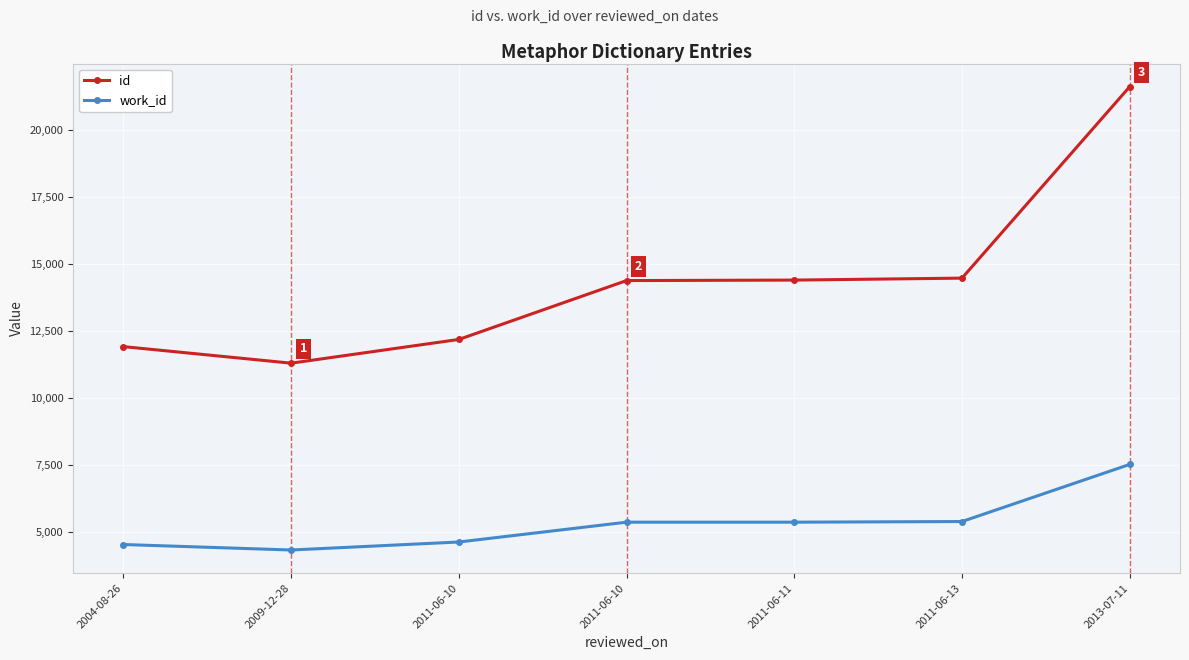

How many distinct data groups are displayed?

2